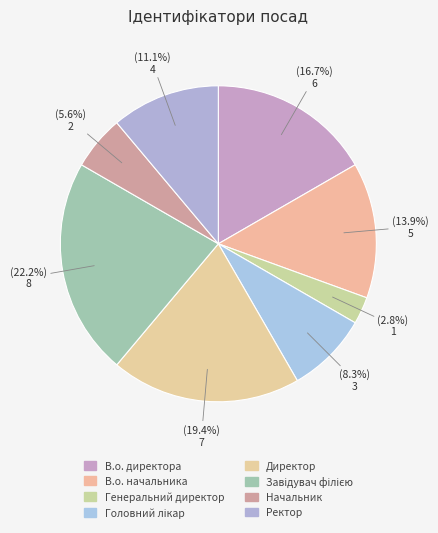

To the nearest percent, what is the difference between the В.о. директора and Начальник slice percentages?

11%